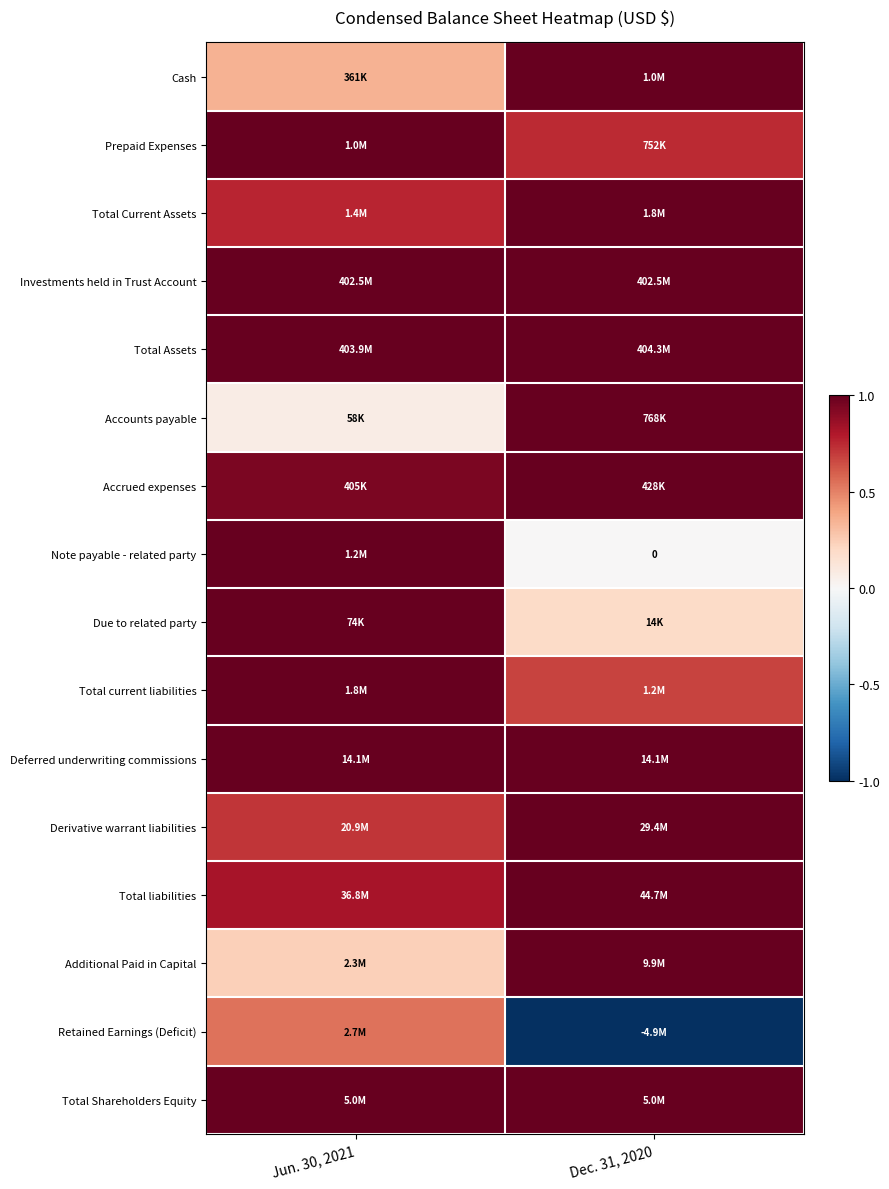

At which category is the sum across all series the highest?

Jun. 30, 2021